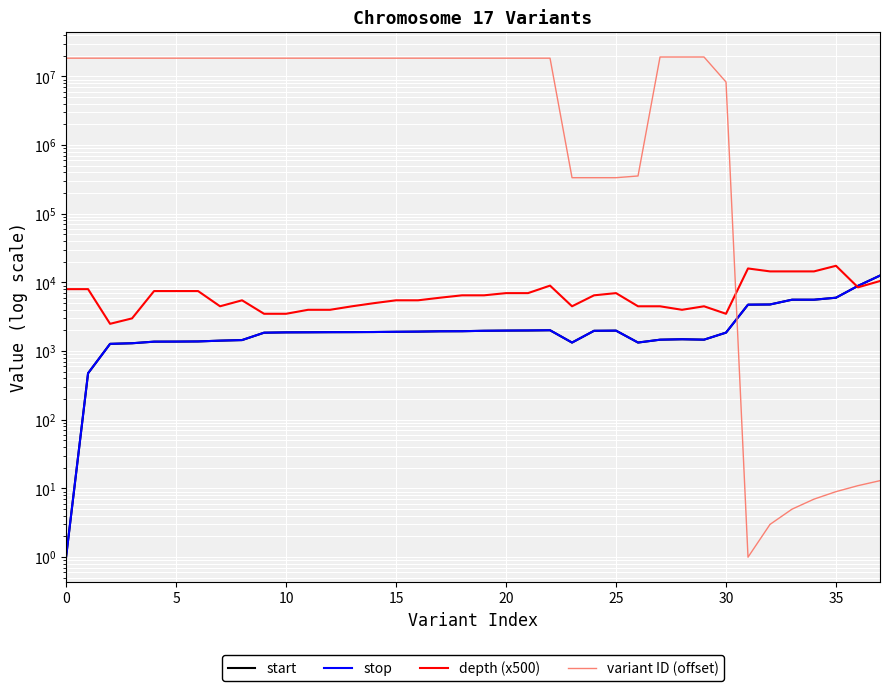

What is the maximum value shown in the chart?

19209079